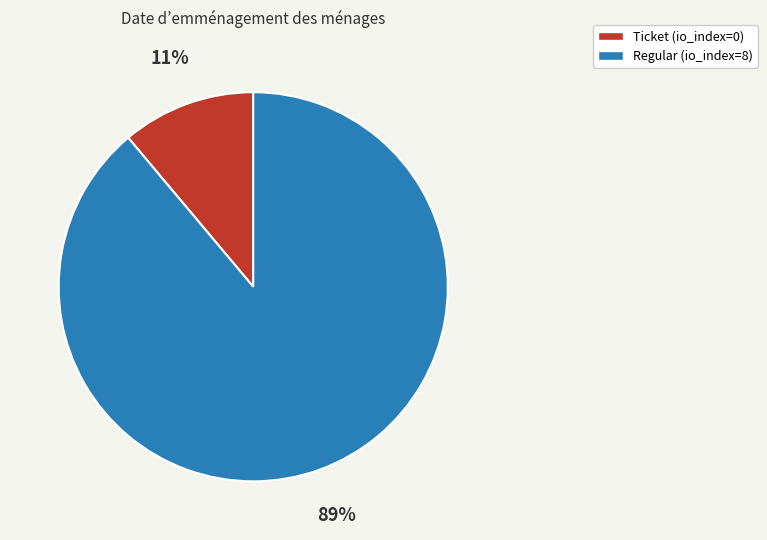

What is the smallest slice in the pie chart?

Ticket